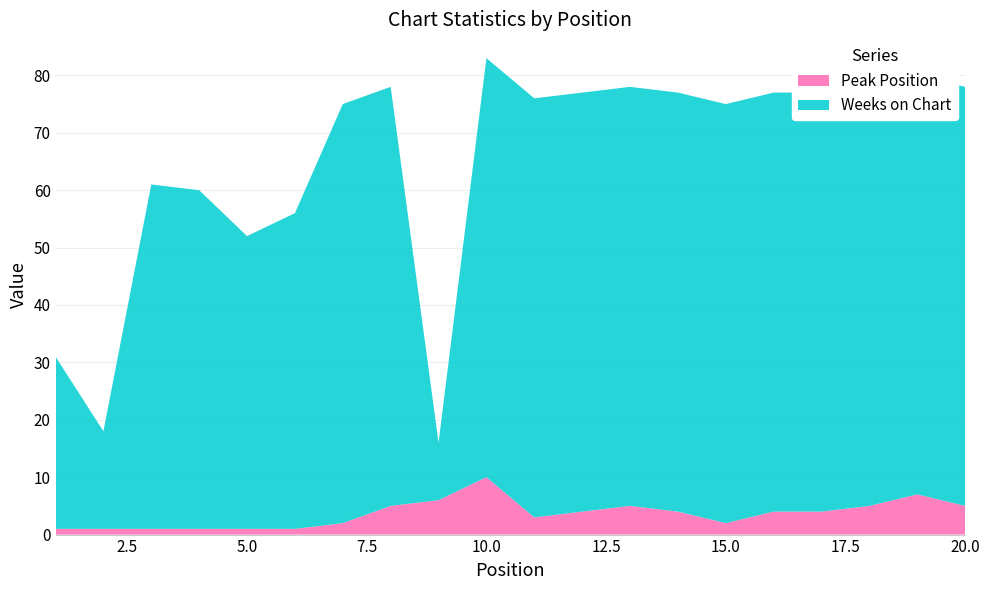

Reading right to left, list all the values displayed in this chart.

Peak Position: 20=5	19=7	18=5	17=4	16=4	15=2	14=4	13=5	12=4	11=3	10=10	9=6	8=5	7=2	6=1	5=1	4=1	3=1	2=1	1=1
Weeks on Chart: 20=73	19=73	18=73	17=73	16=73	15=73	14=73	13=73	12=73	11=73	10=73	9=10	8=73	7=73	6=55	5=51	4=59	3=60	2=17	1=30